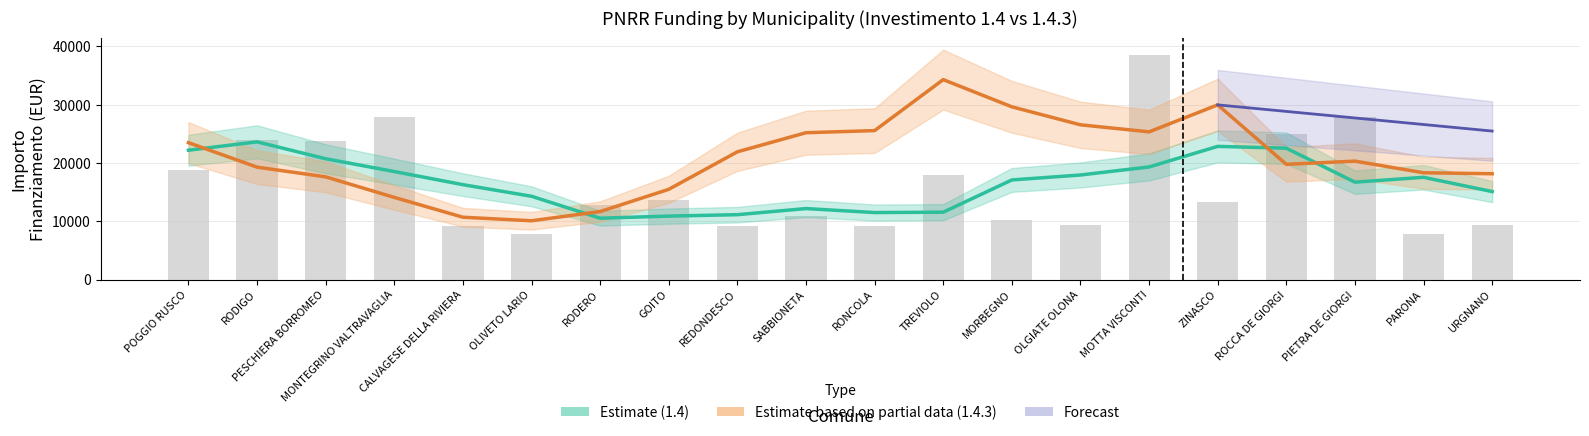

What is the value of the 13th bar from the left?

10284